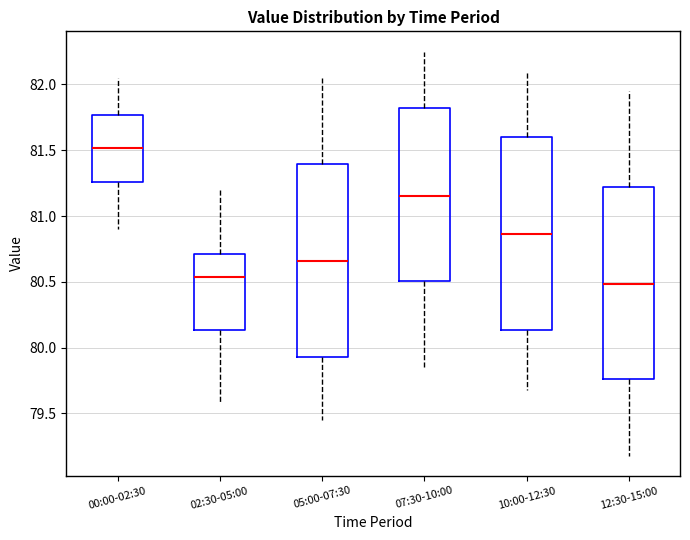

Which box's median line is the highest?

00:00-02:30